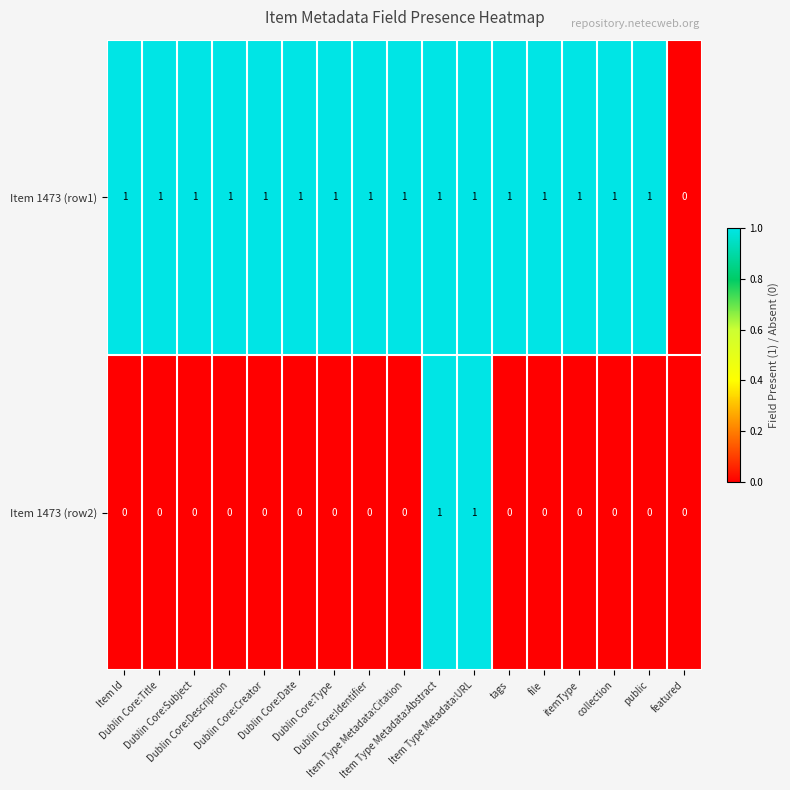

What is the sum of all Item 1473 (row1) values?

16